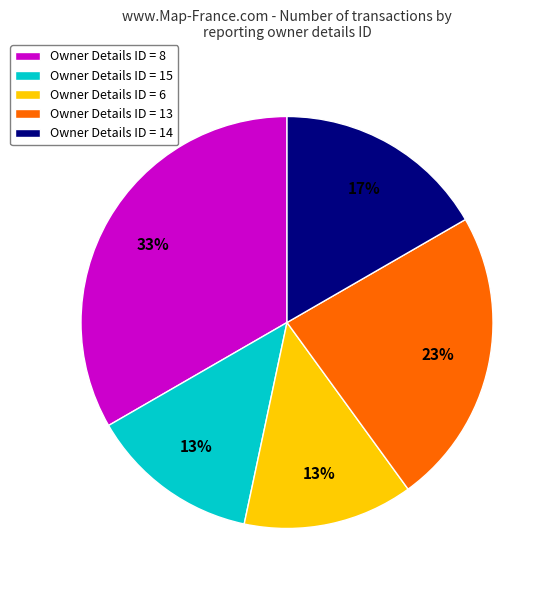

Approximately how many times larger is the value at Owner Details ID = 6 compared to Owner Details ID = 8?

0.4